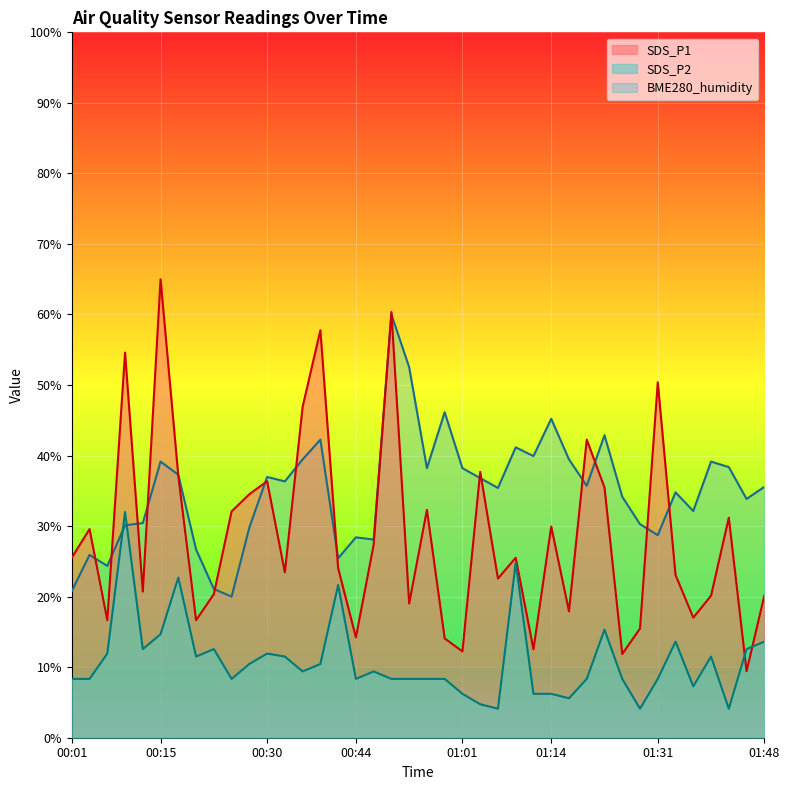

What is the difference between the maximum and second lowest values in the SDS_P1 series?

53.1